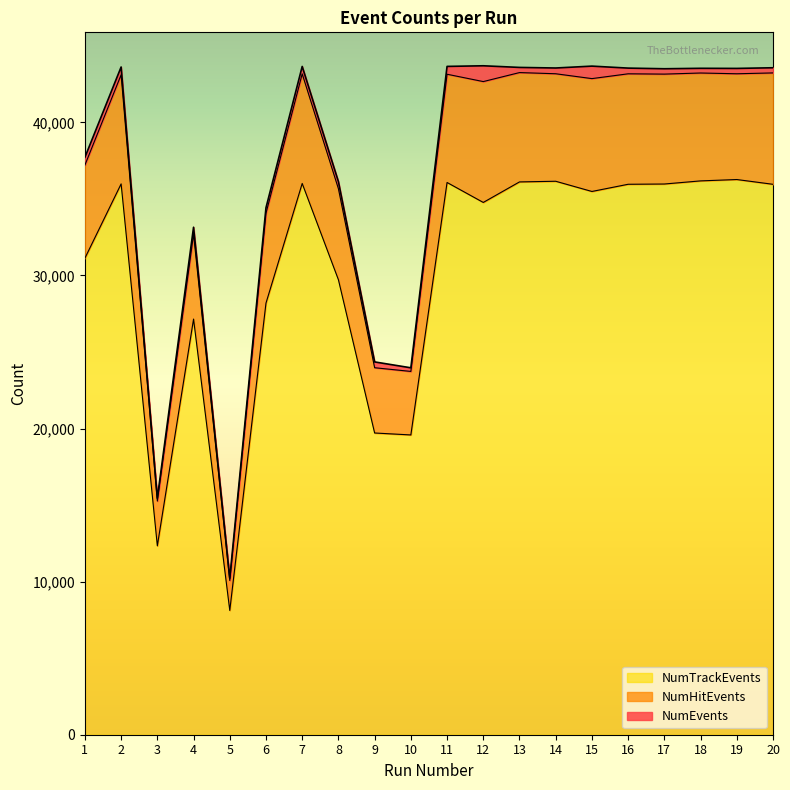

What is the lowest value of the NumTrackEvents series?

8118